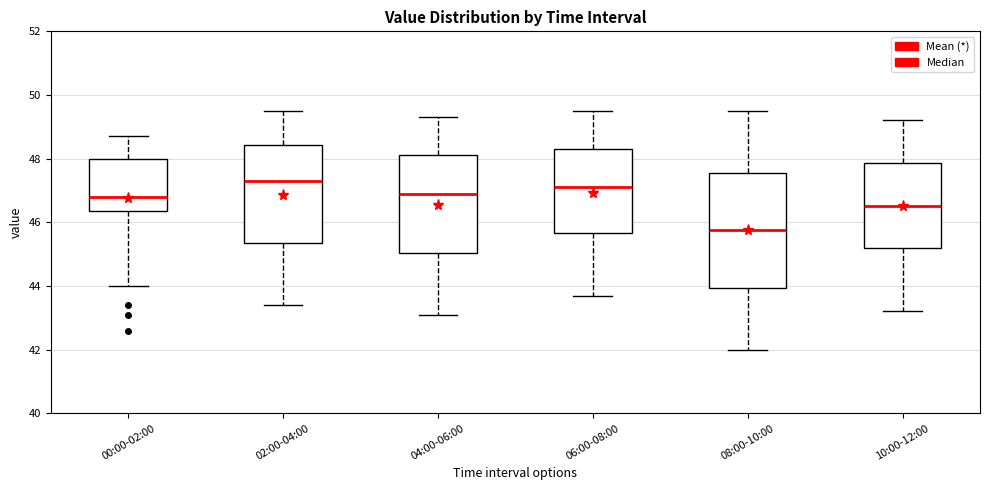

Comparing the boxes themselves (not the whiskers), which one is the tallest?

08:00-10:00